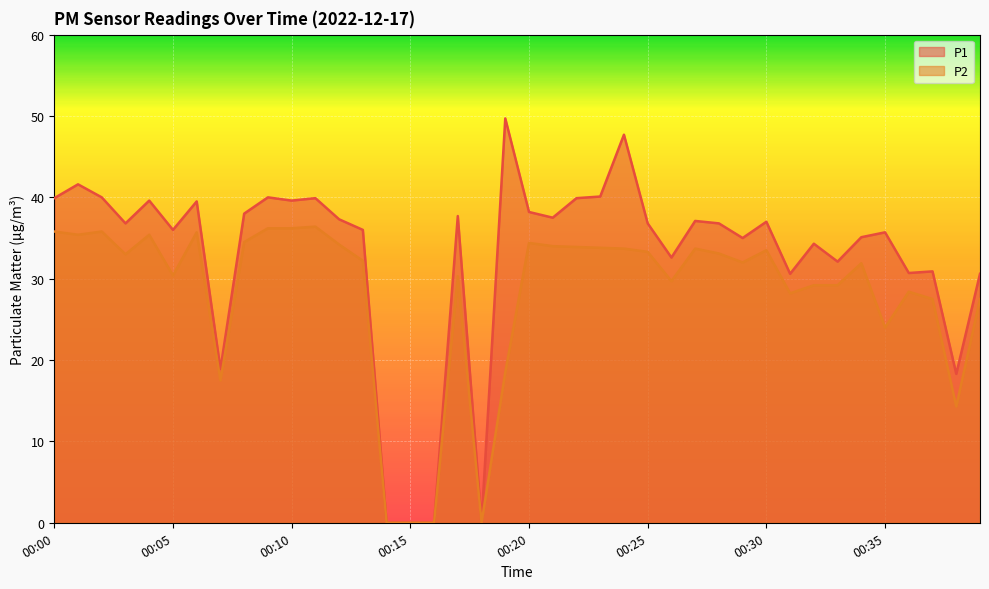

How many interior local peaks does the P1 series have?

13